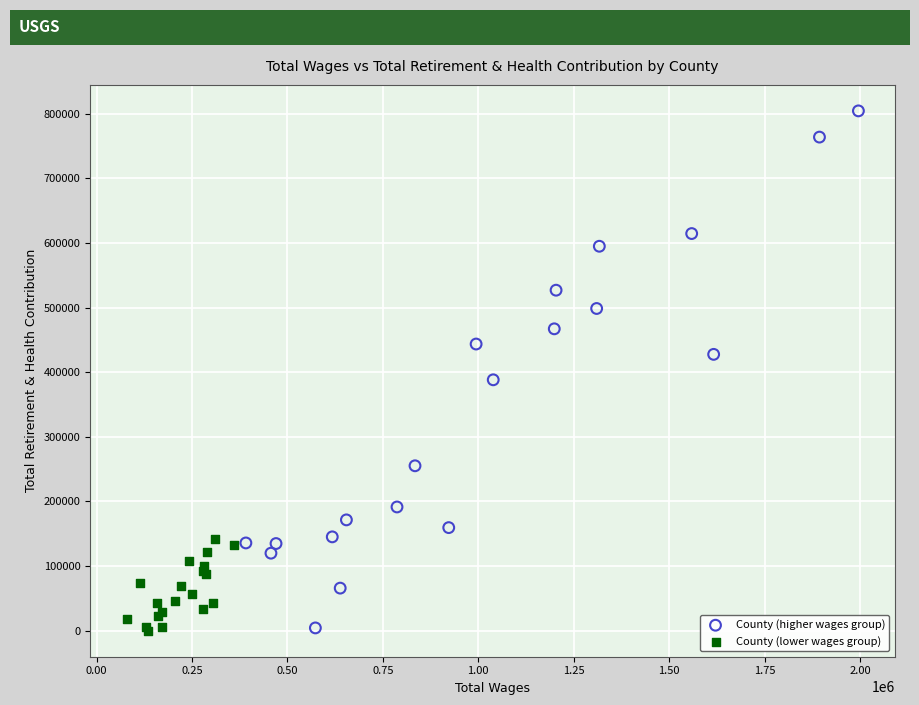

What are all the series names shown in the legend?

County (higher wages group), County (lower wages group)